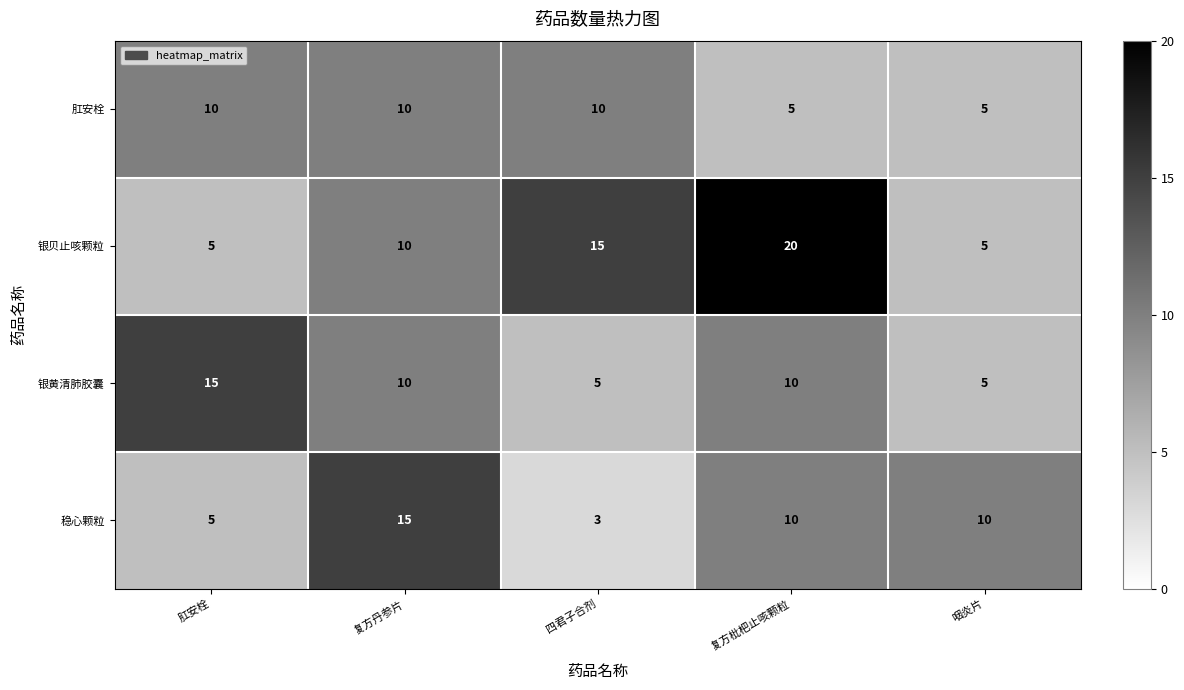

Which series has the largest total across all categories?

银贝止咳颗粒